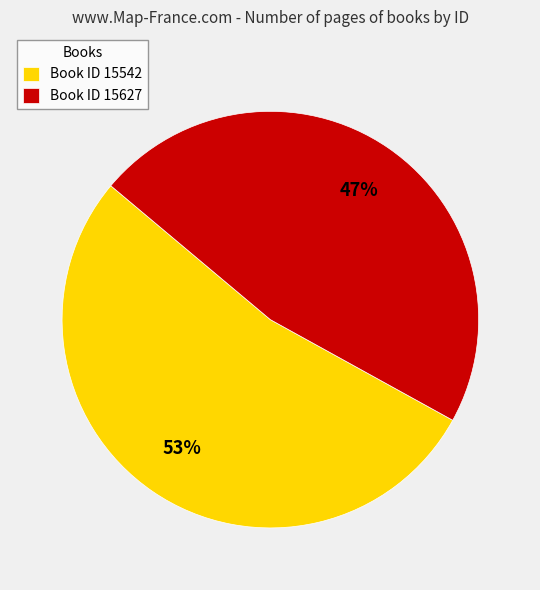

What is the ratio of the value at Book ID 15627 to the value at Book ID 15542?

0.9